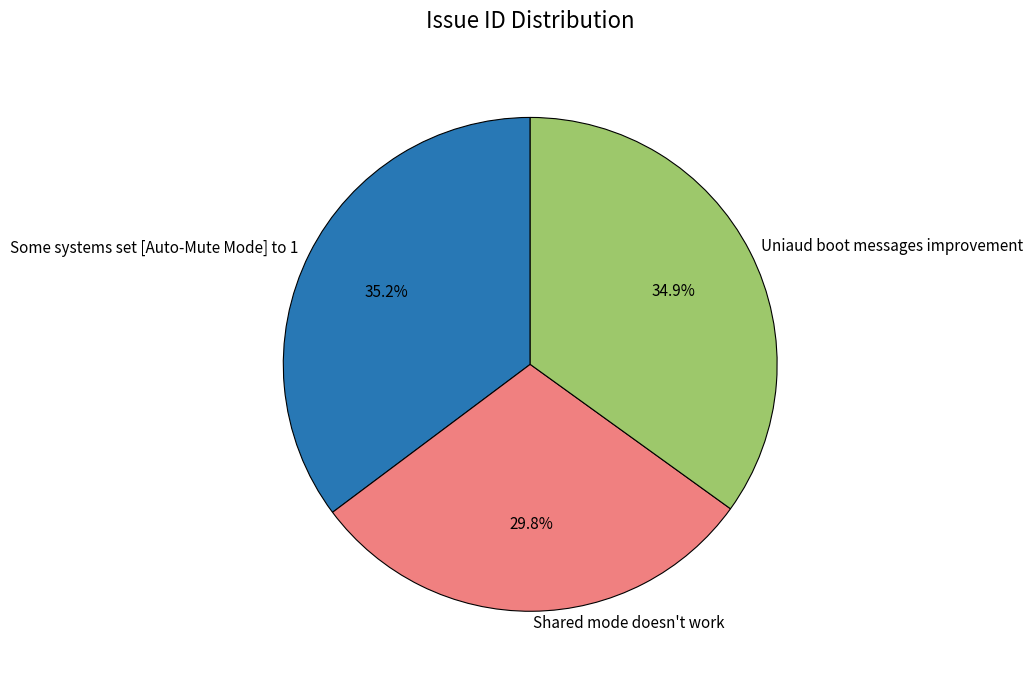

How many slices are in this pie chart?

3